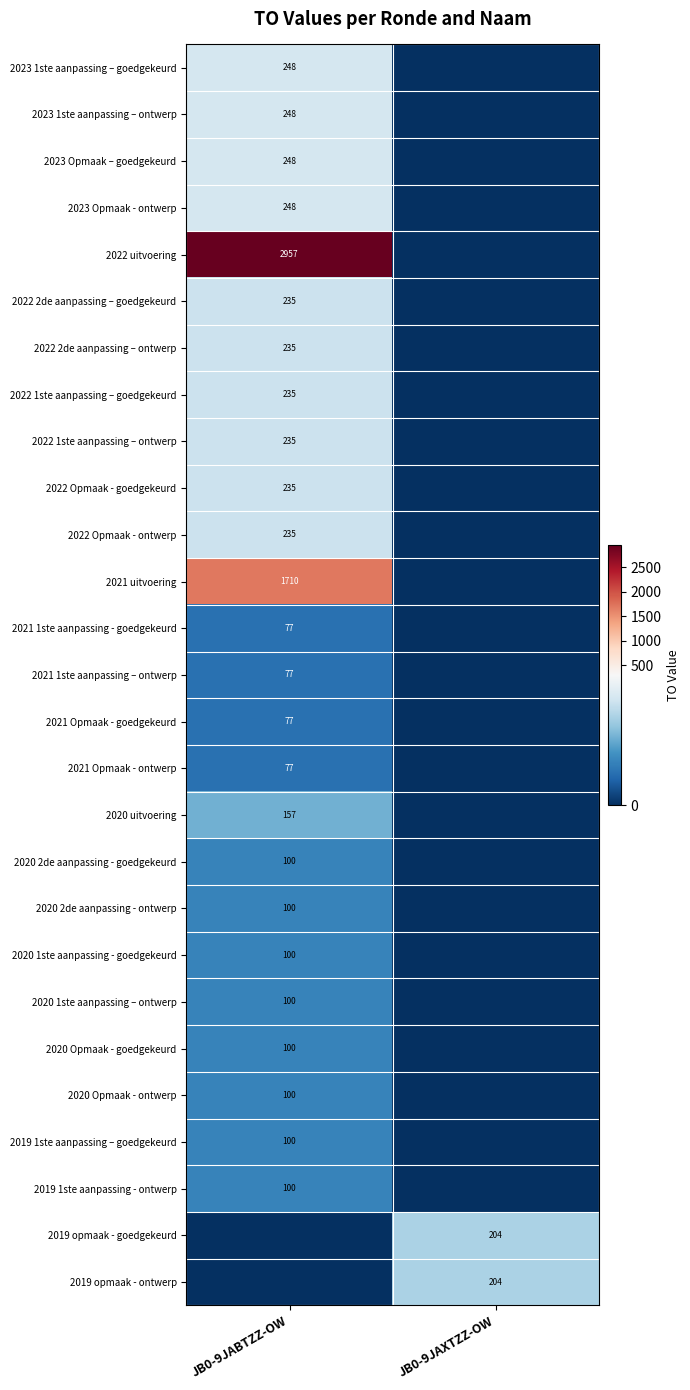

The value of 2022 1ste aanpassing – ontwerp at JB0-9JABTZZ-OW is 120. True or false?

False